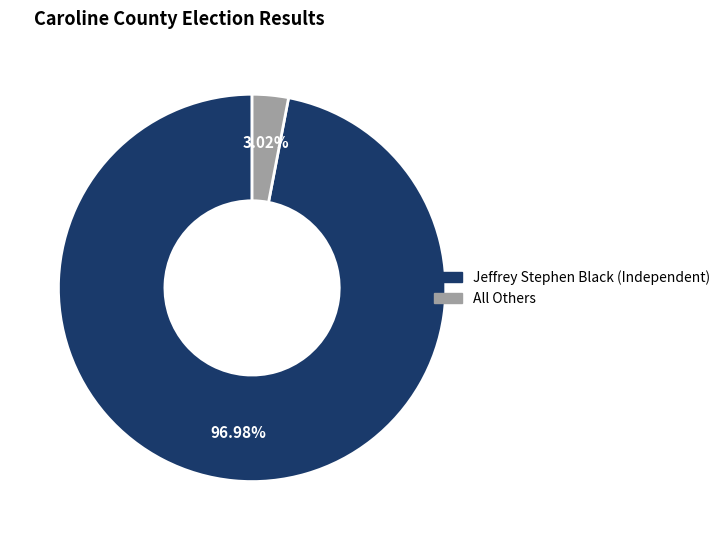

What is the ratio of the value at Jeffrey Stephen Black (Independent) to the value at All Others?

32.1